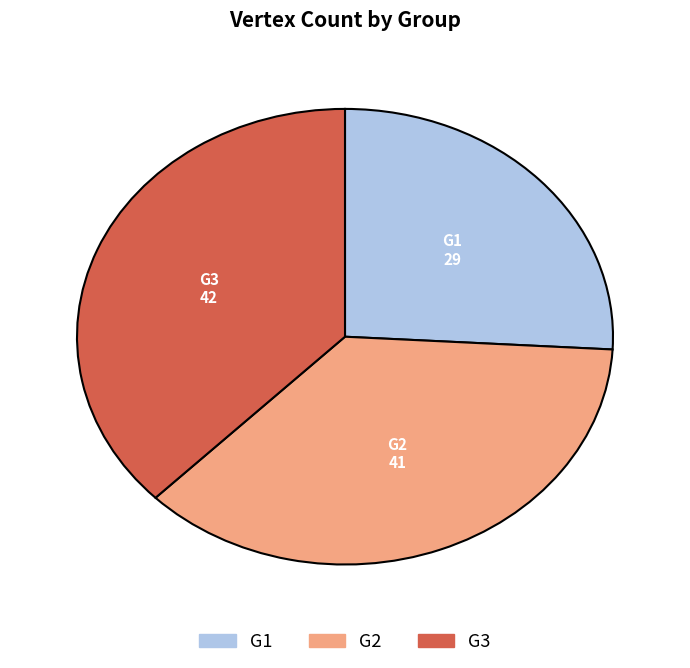

Does G2 represent more than half of the total?

No